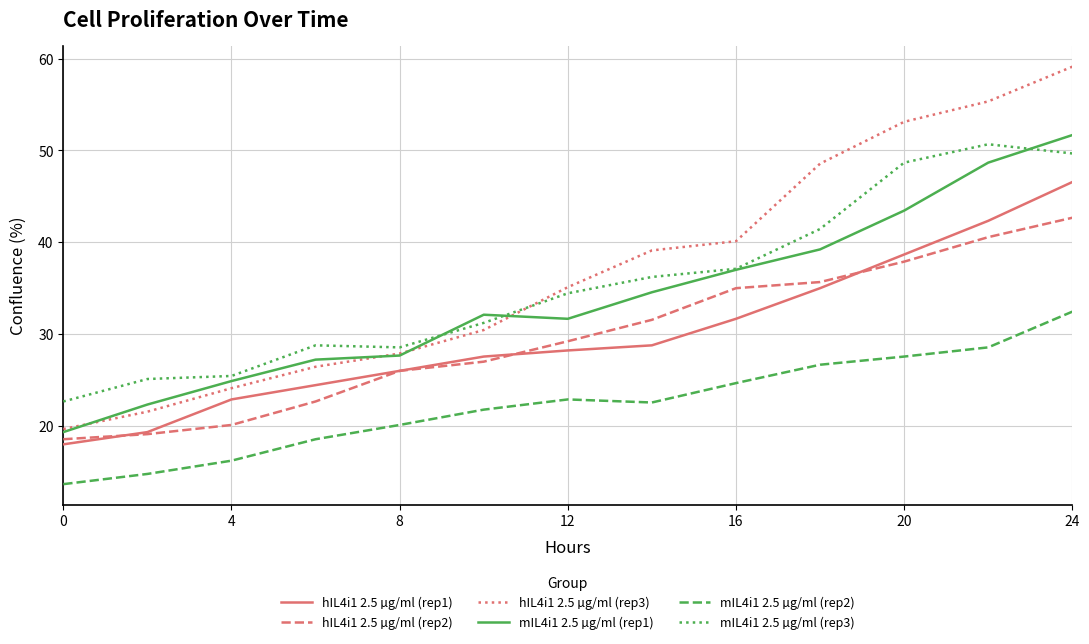

What is the highest value of the mIL4i1 2.5 µg/ml (rep3) series?

50.7